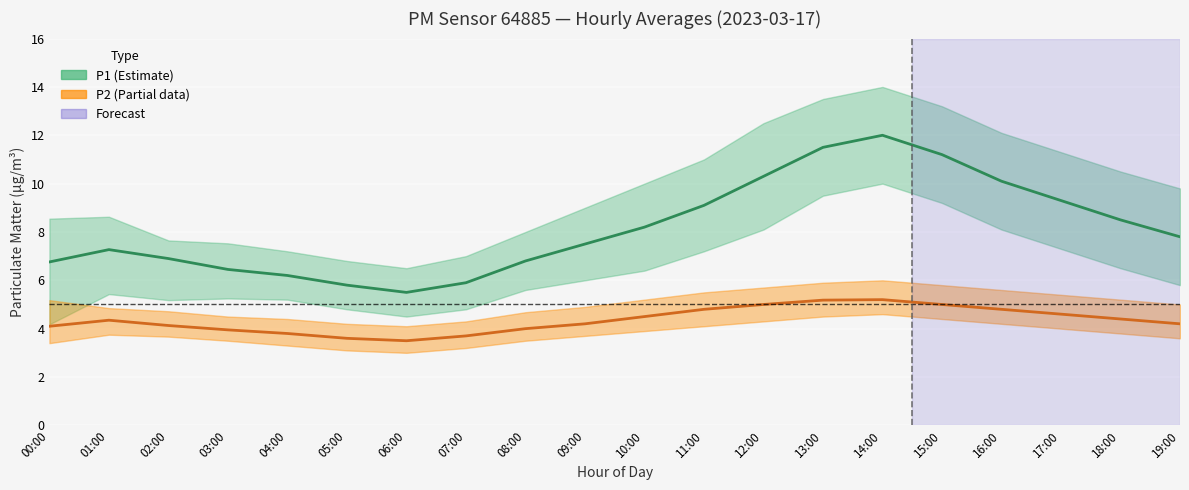

How many values in the P1 series are below 7?

8